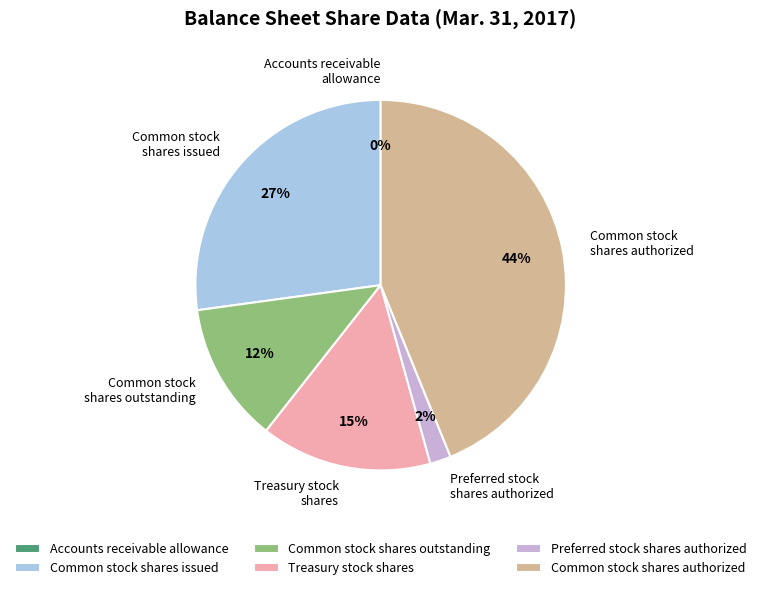

To the nearest percent, what is the average slice percentage?

17%